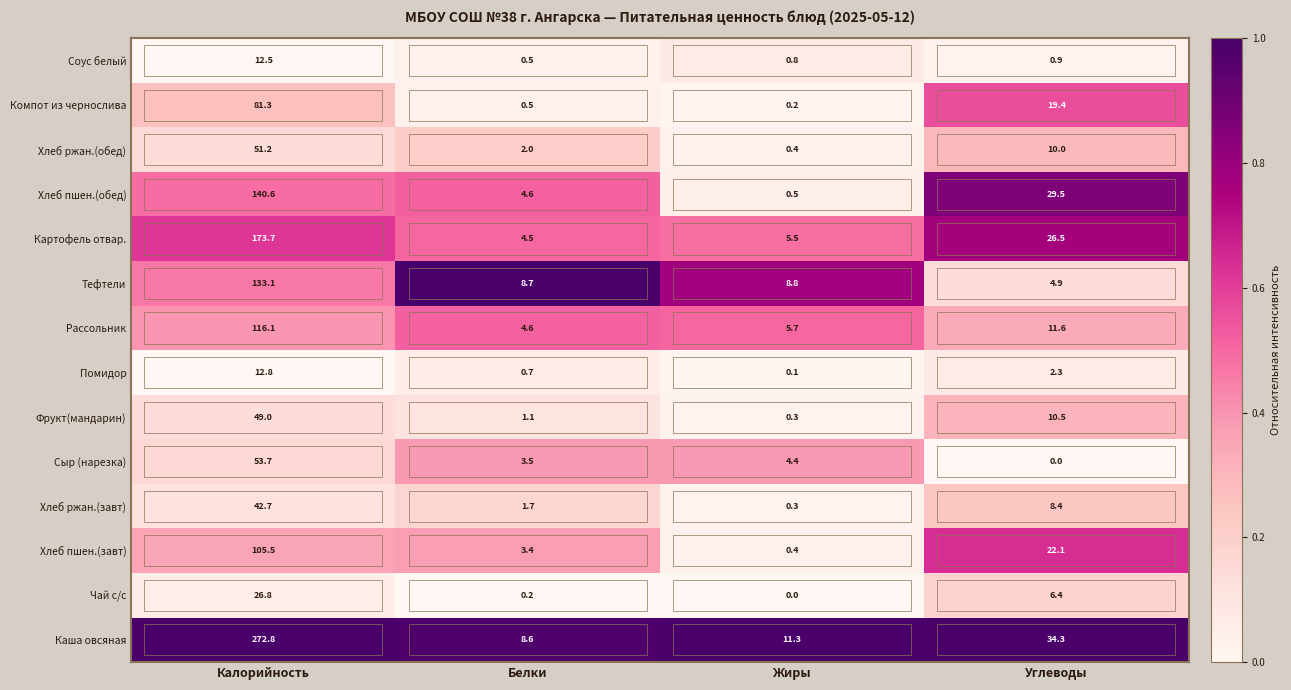

At which category is the sum across all series the highest?

Калорийность